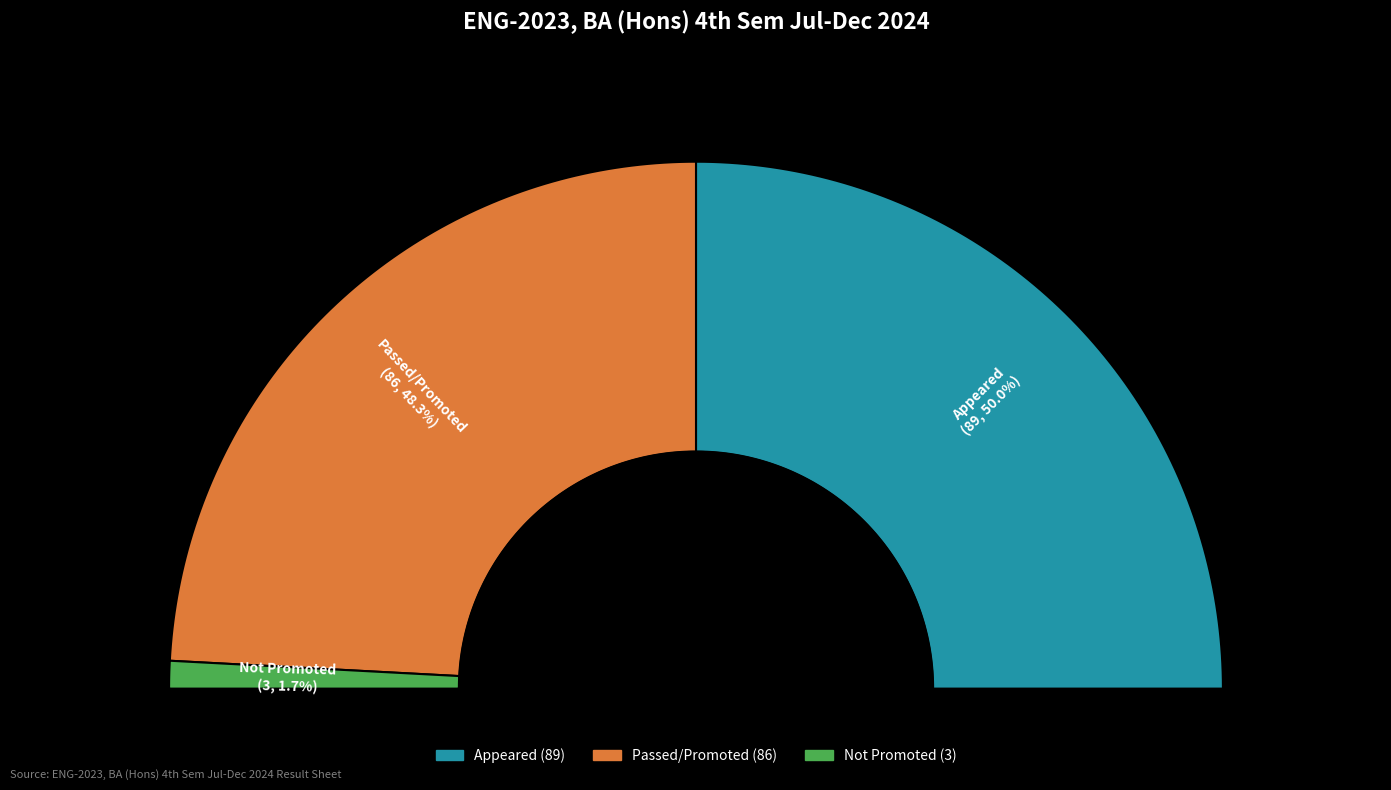

What is the total percentage of Appeared and Passed/Promoted?

98.3%